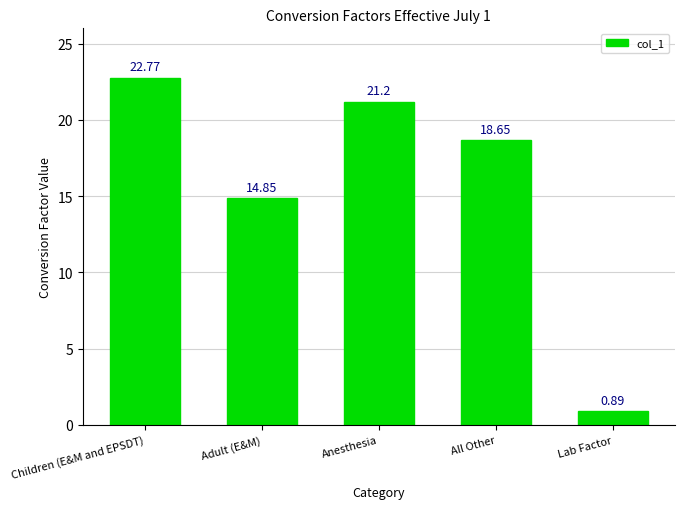

What position from the right is All Other?

2